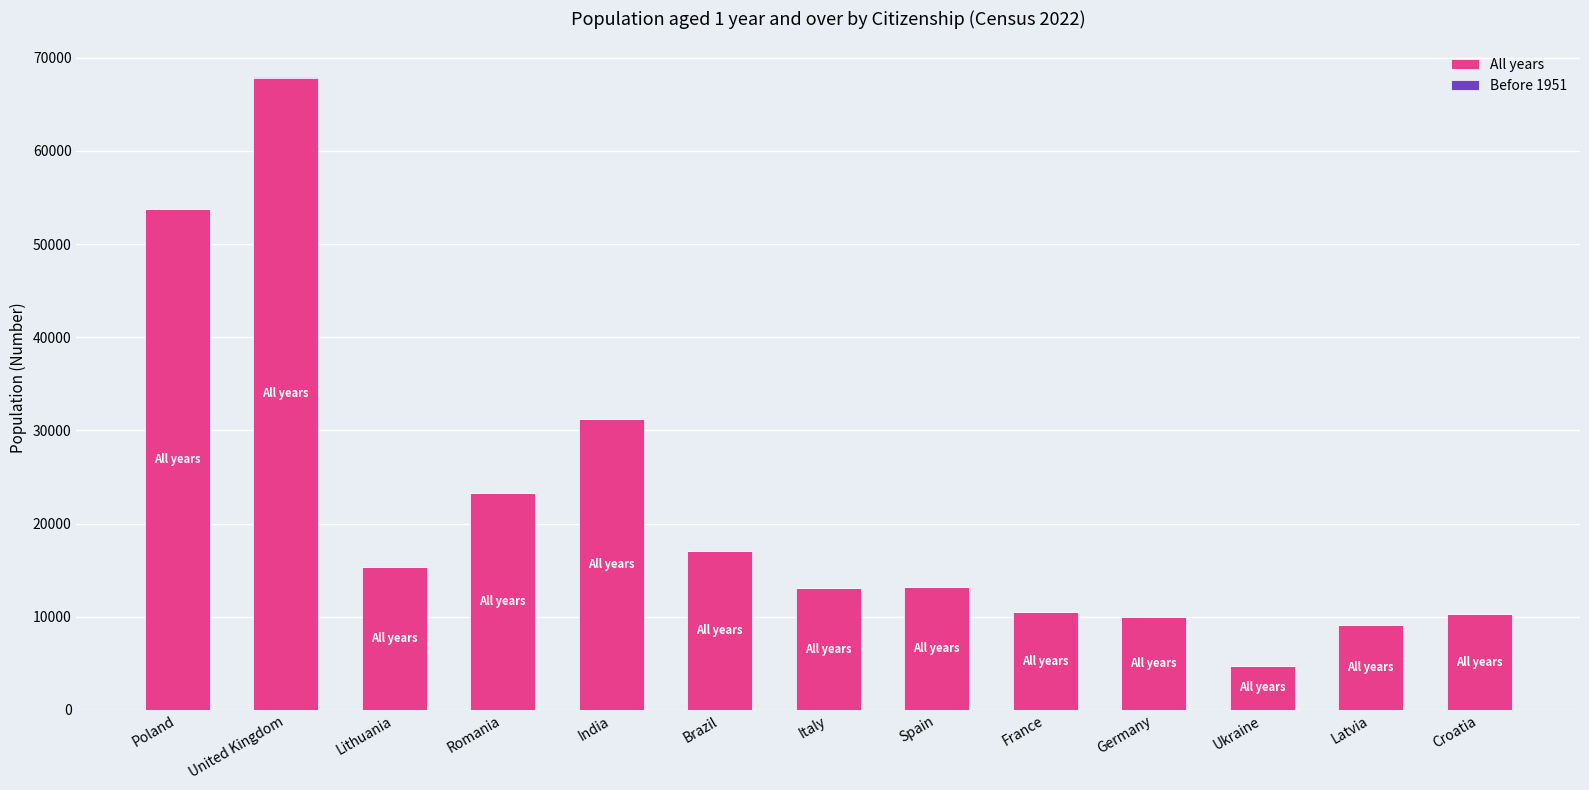

How many categories are shown in the chart?

13